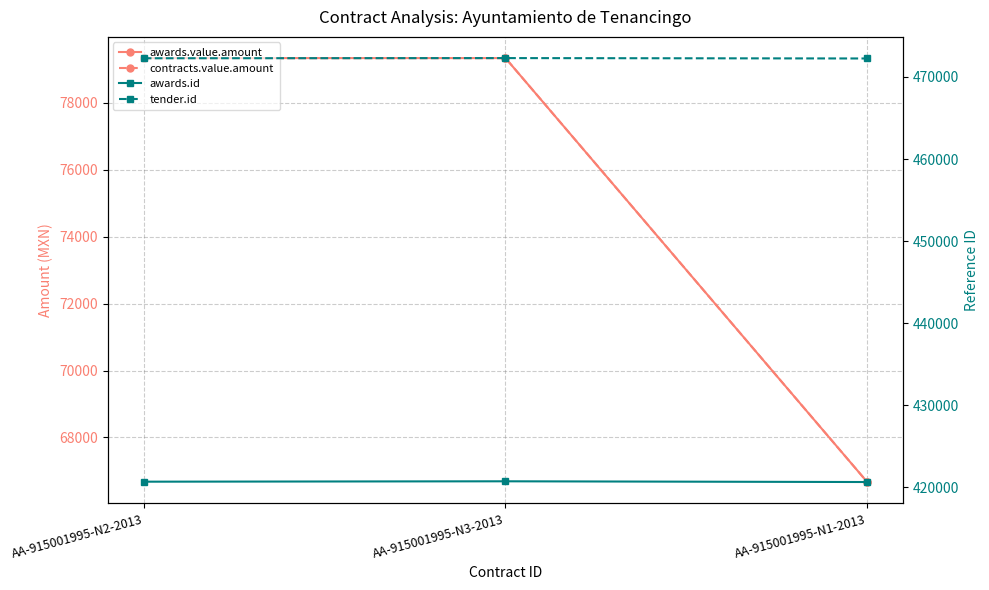

Reading left to right, extract all data points from this chart.

awards.value.amount: 79338.8	79338.8	66666.9
contracts.value.amount: 79338.8	79338.8	66666.9
awards.id: 420701.0	420748.0	420659.0
tender.id: 472274.0	472295.0	472247.0